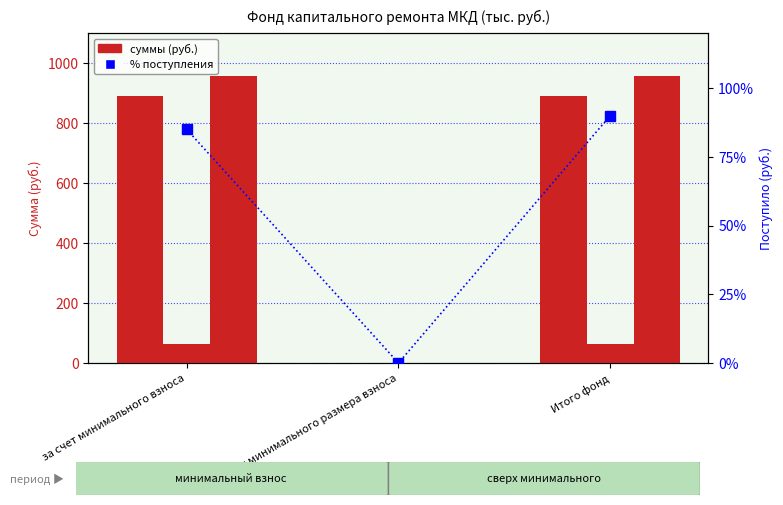

The value of Остаток на начало at за счет минимального взноса is 226.1. True or false?

False